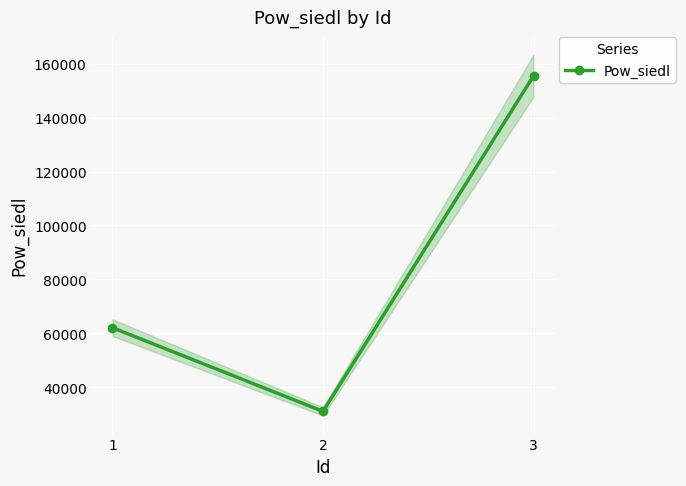

The value at 1 is 62049.7. True or false?

True